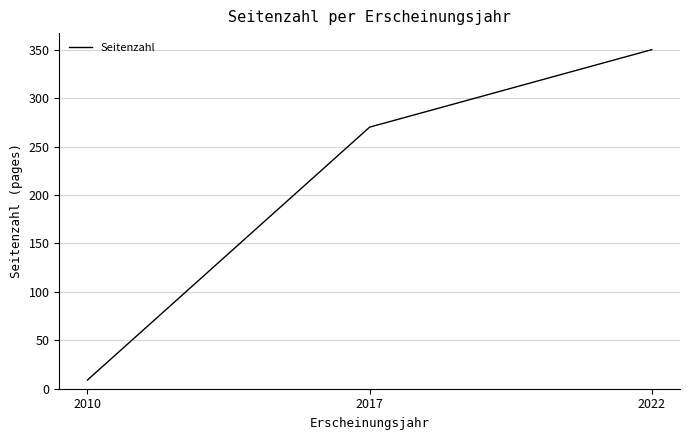

What is the average value?

210